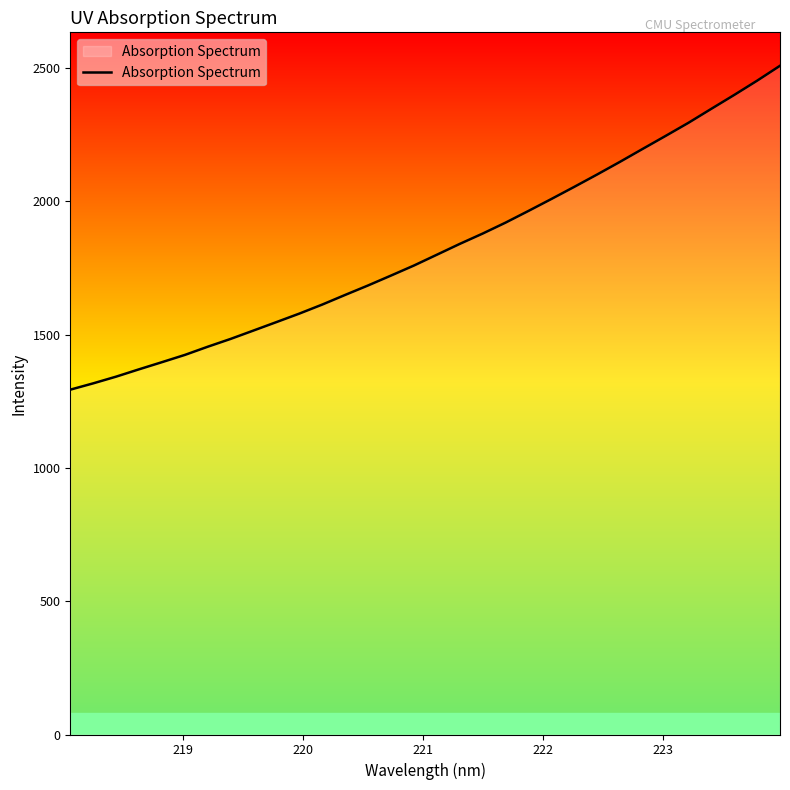

Does the chart display data point markers on the line(s)?

No